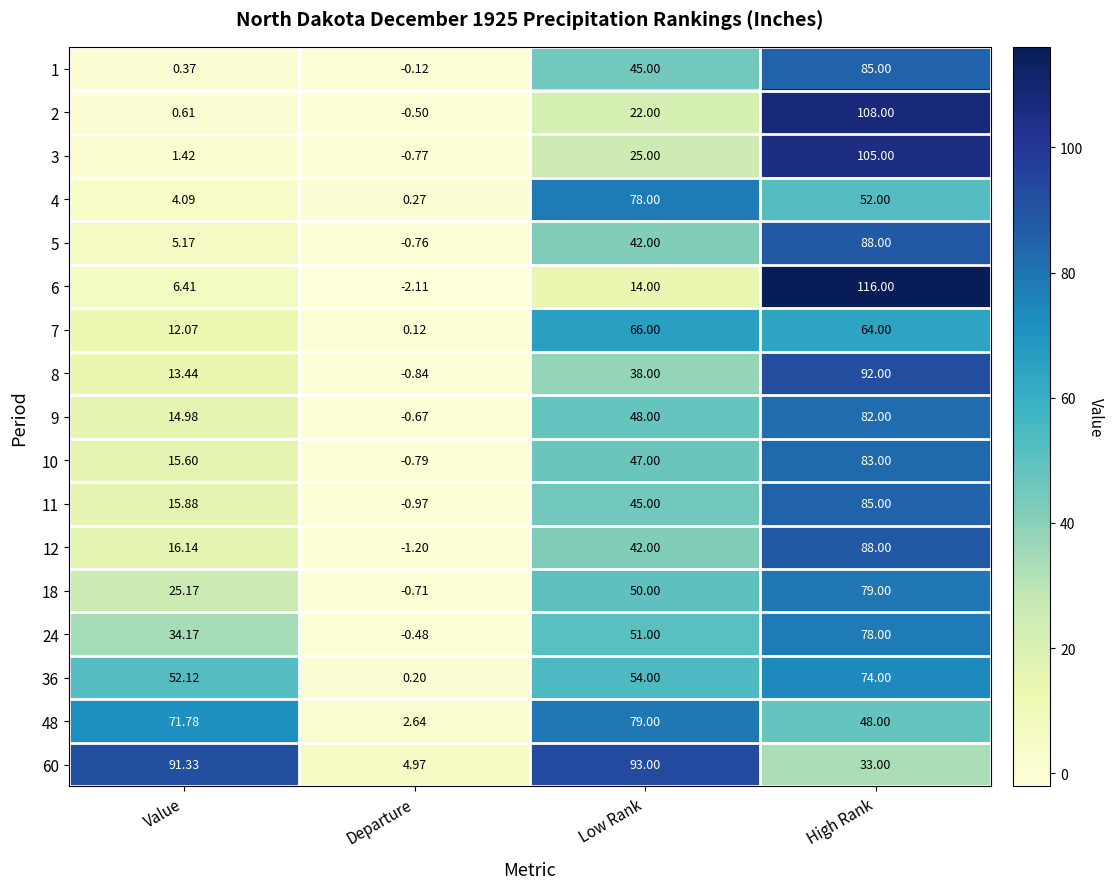

How many categories are shown in the chart?

4